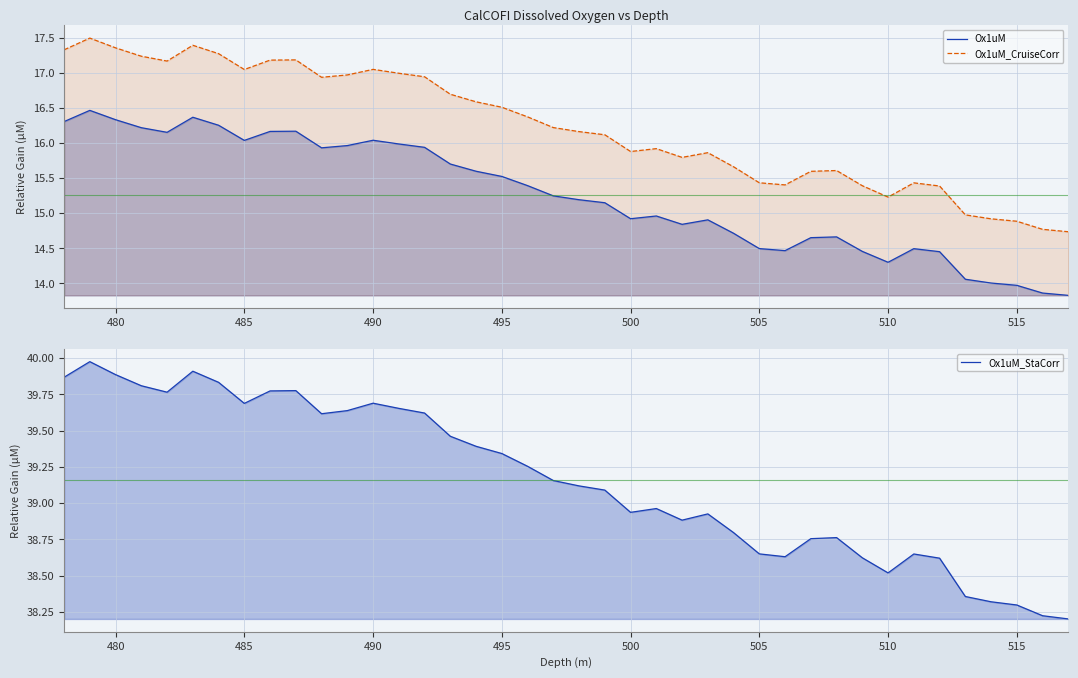

Does the chart display data point markers on the line(s)?

No